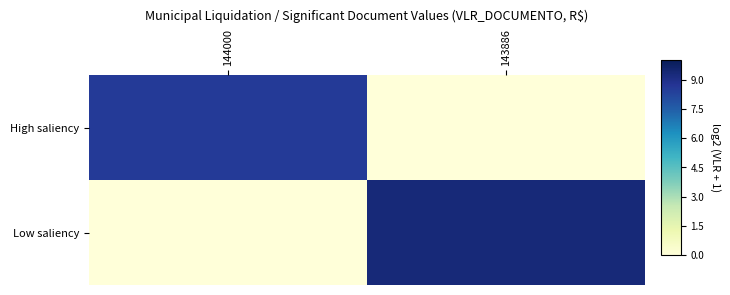

Rank the series by their maximum value, from lowest to highest.

High saliency, Low saliency